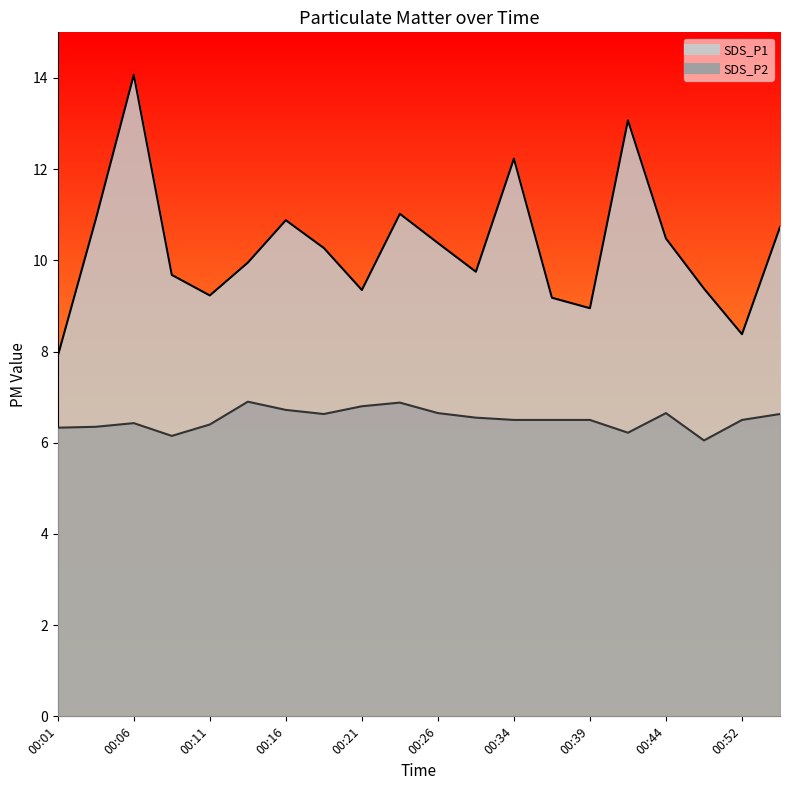

Which series has the largest total across all categories?

SDS_P1